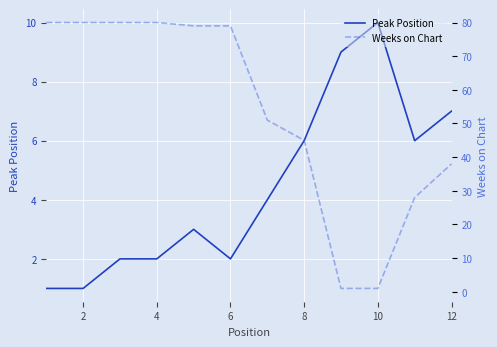

What is the value of the Weeks on Chart point at the 2nd from the left?

80